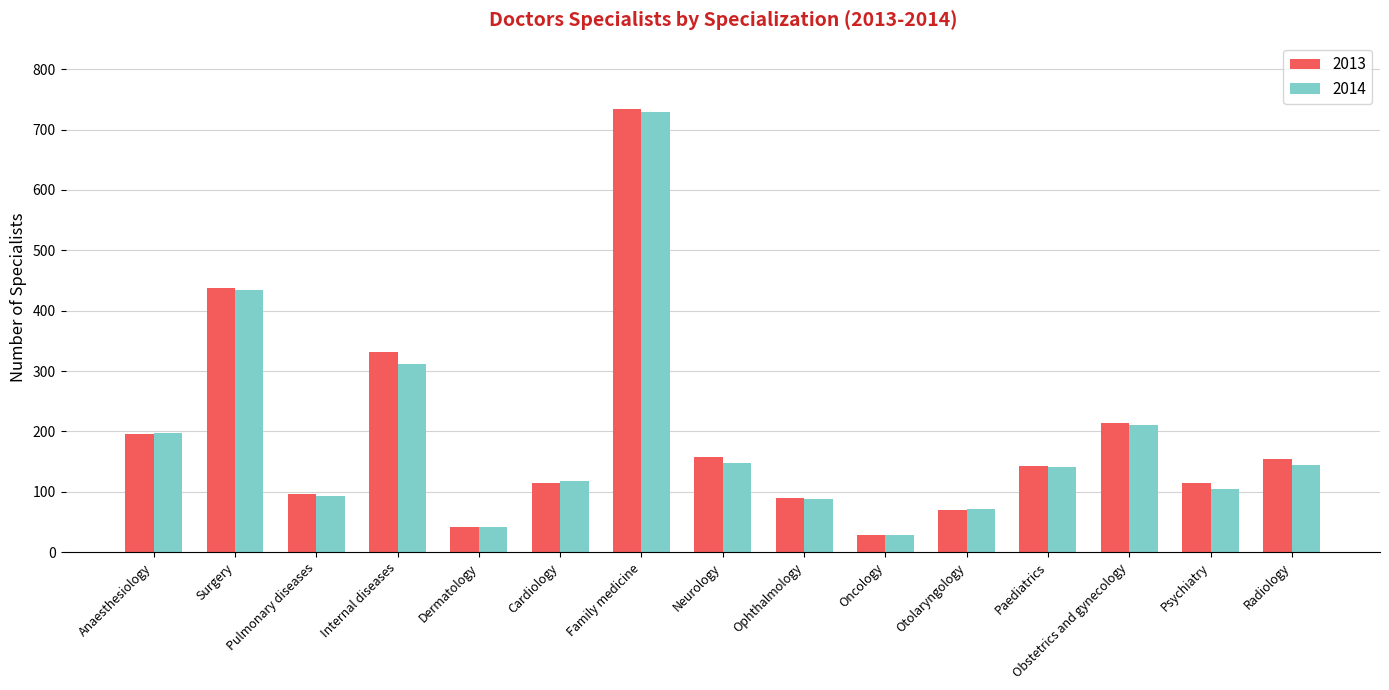

What is the average value of the 2013 series?

195